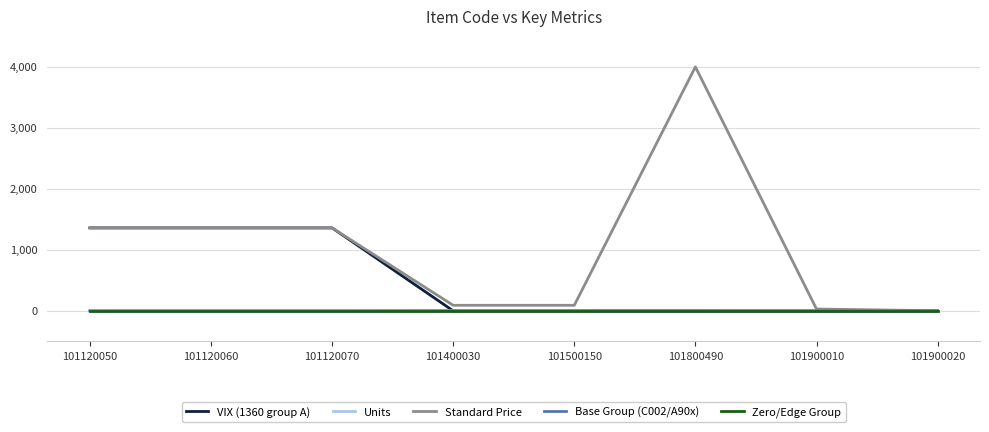

Which series has the widest spread of values?

Standard Price